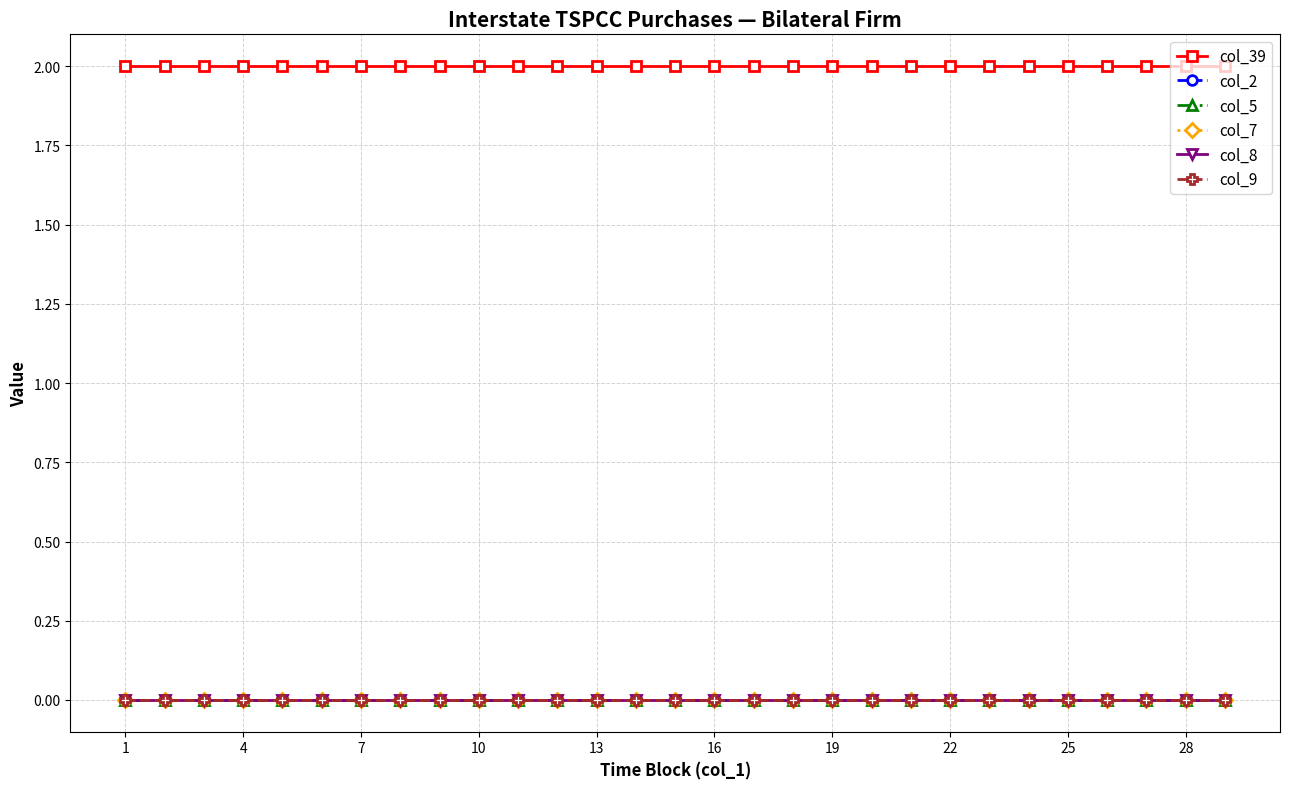

Is this an area chart (filled region under the line)?

No